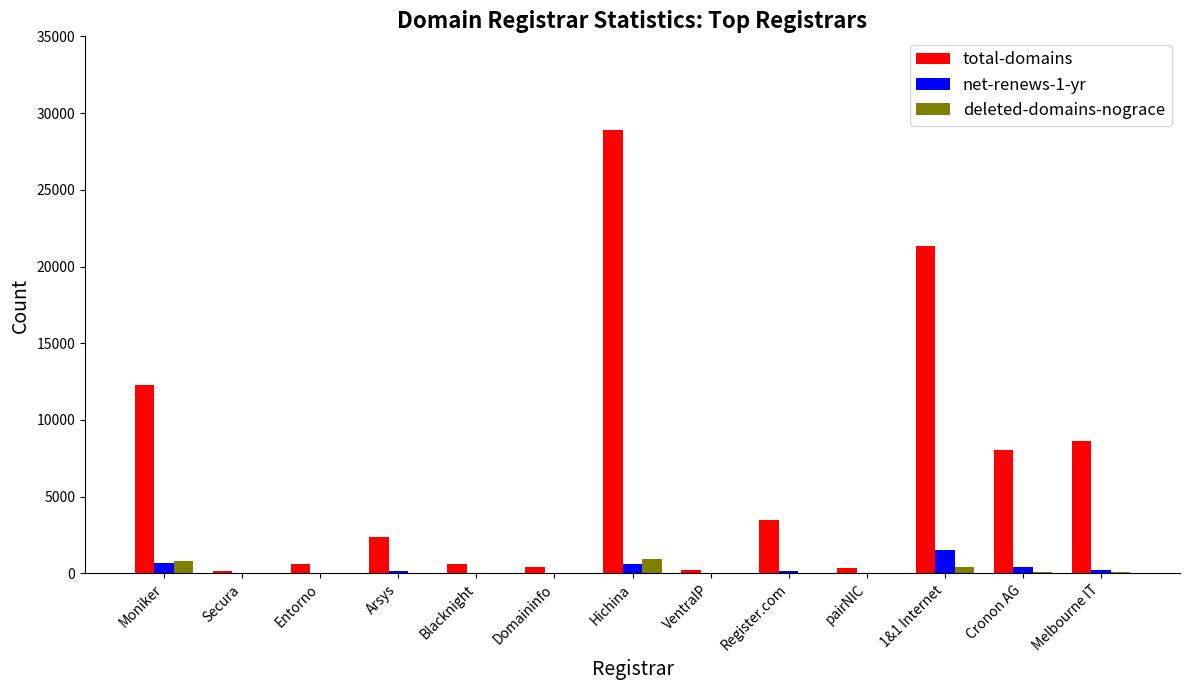

At which category is the sum across all series the highest?

Hichina